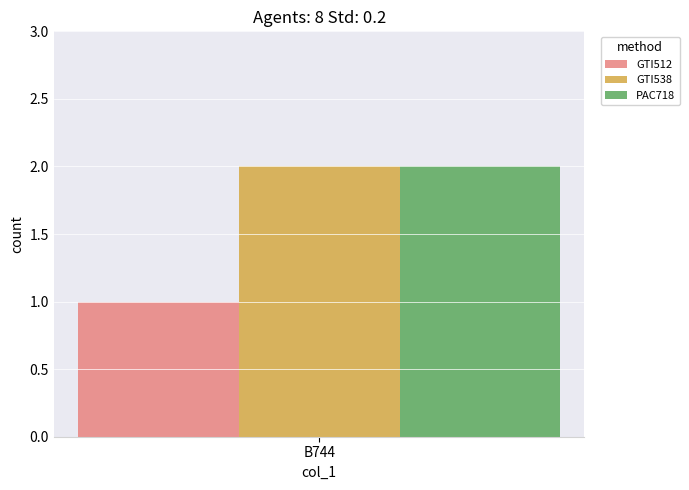

How many series are shown in this chart?

3